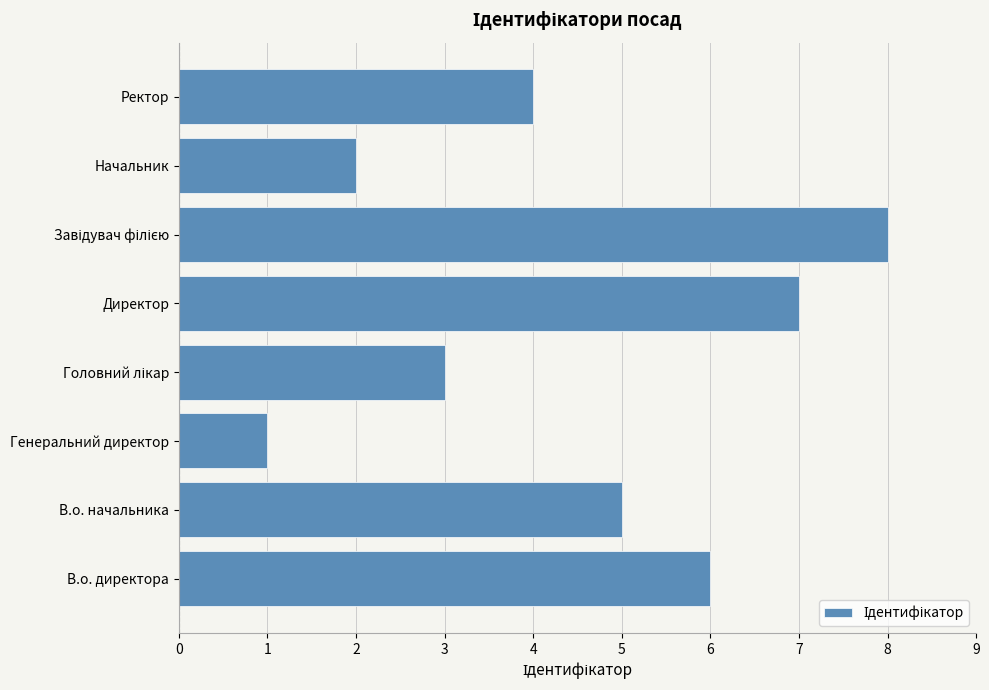

Is it true that the value at В.о. директора is 6?

True